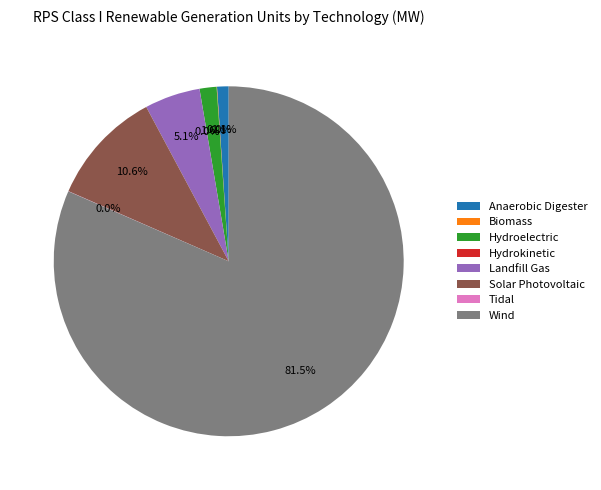

What is the majority slice?

Wind